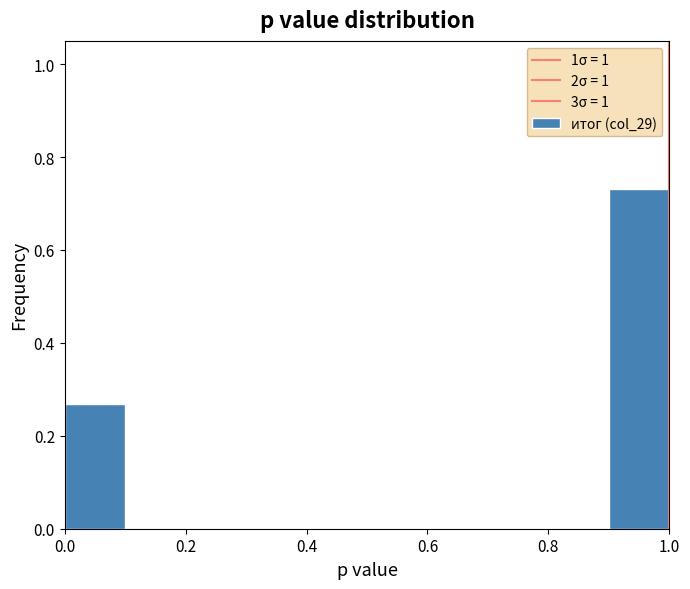

Over which range of the x-axis is the bar tallest?

0.9 to 1.0